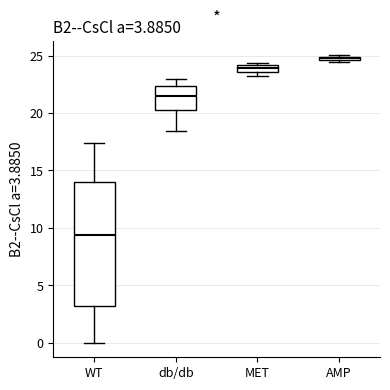

Which box's median line is the lowest?

WT